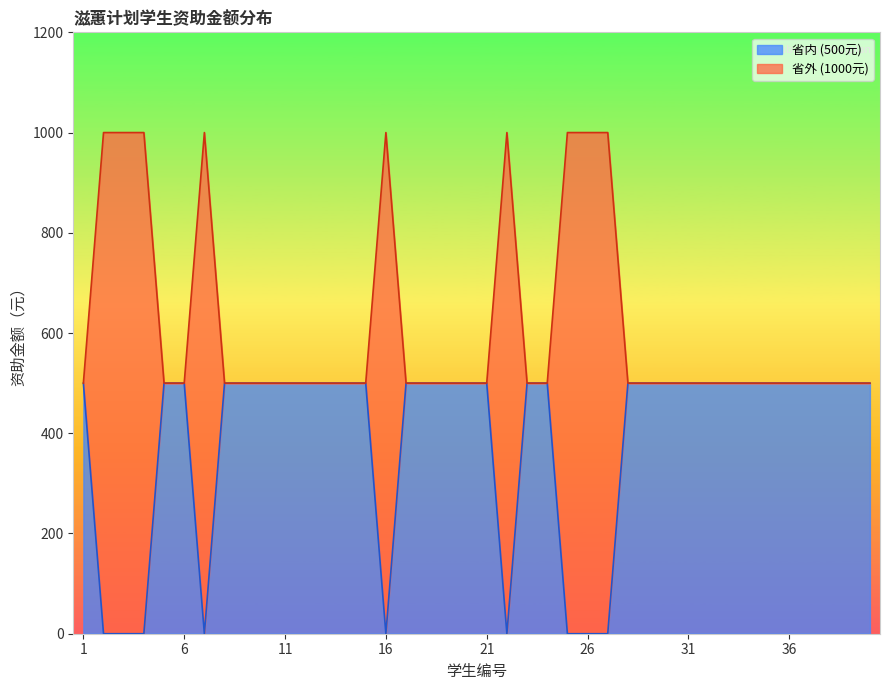

The value of 省内 (500元) at 6 is 718. True or false?

False